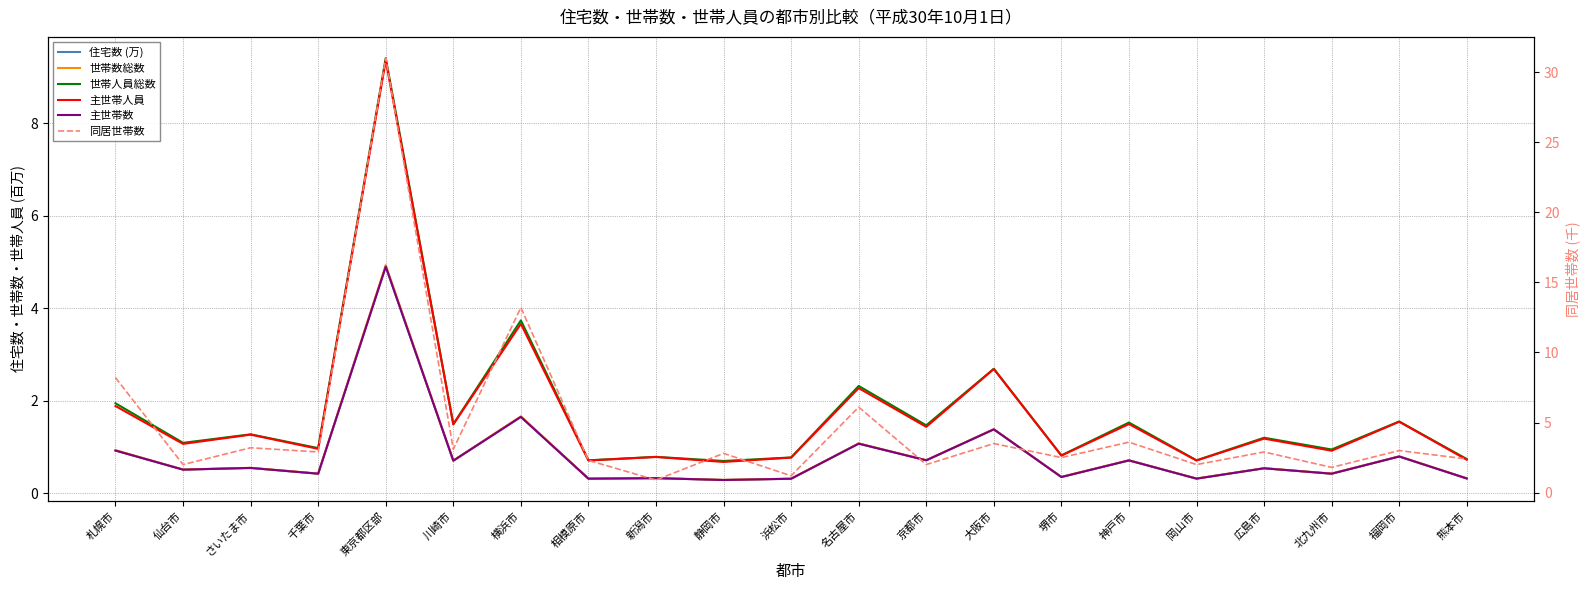

Reading left to right, transcribe all the data shown in this chart.

住宅数 (万): 0.9	0.5	0.5	0.4	4.9	0.7	1.6	0.3	0.3	0.3	0.3	1.1	0.7	1.4	0.3	0.7	0.3	0.5	0.4	0.8	0.3
世帯数総数: 0.9	0.5	0.5	0.4	4.9	0.7	1.7	0.3	0.3	0.3	0.3	1.1	0.7	1.4	0.4	0.7	0.3	0.5	0.4	0.8	0.3
世帯人員総数: 1.9	1.1	1.3	1.0	9.4	1.5	3.7	0.7	0.8	0.7	0.8	2.3	1.5	2.7	0.8	1.5	0.7	1.2	0.9	1.5	0.7
主世帯人員: 1.9	1.1	1.3	1.0	9.4	1.5	3.7	0.7	0.8	0.7	0.8	2.3	1.4	2.7	0.8	1.5	0.7	1.2	0.9	1.5	0.7
主世帯数: 0.9	0.5	0.5	0.4	4.9	0.7	1.6	0.3	0.3	0.3	0.3	1.1	0.7	1.4	0.3	0.7	0.3	0.5	0.4	0.8	0.3
同居世帯数: 8.2	2.0	3.2	2.9	31.0	3.1	13.2	2.3	0.9	2.8	1.2	6.1	2.0	3.5	2.5	3.6	2.0	2.9	1.8	3.0	2.4